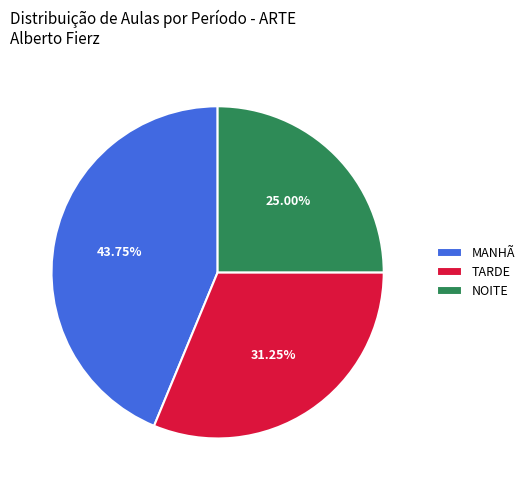

Which category has the smallest portion of the pie?

NOITE